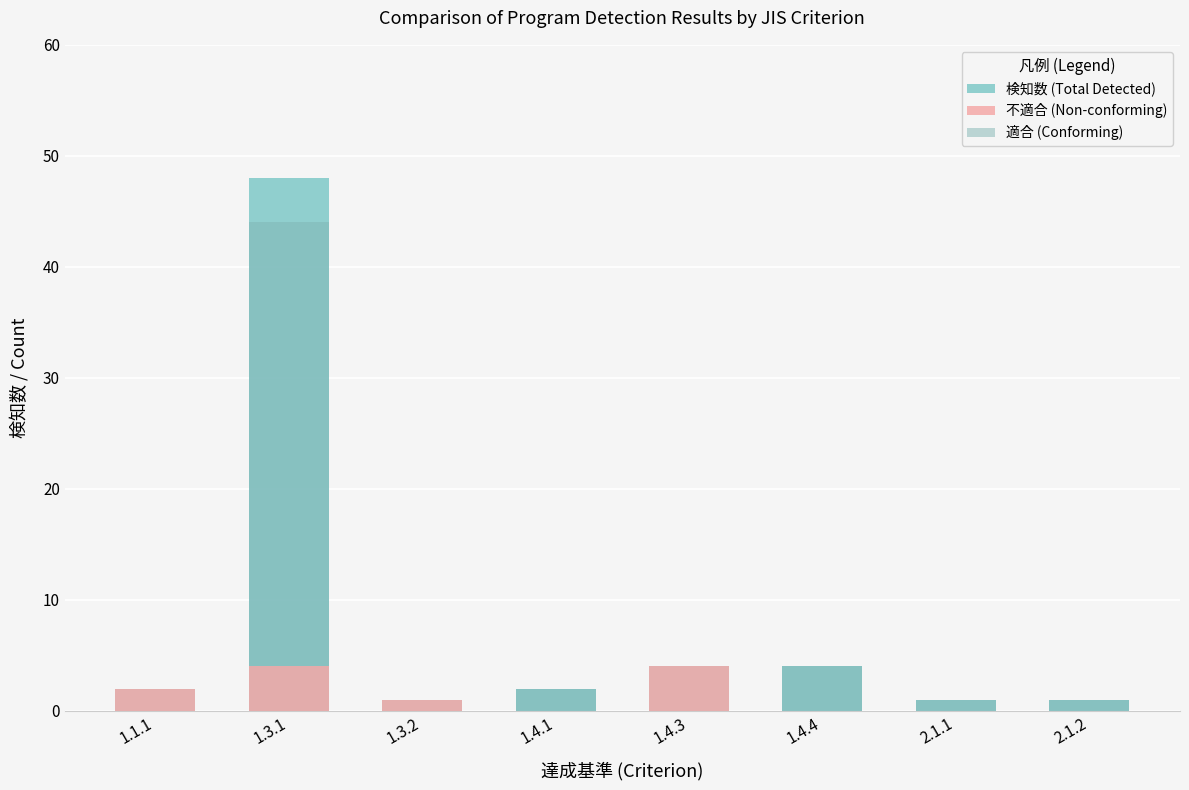

The value of 検知数 (Total Detected) at 1.4.4 is 1. True or false?

False